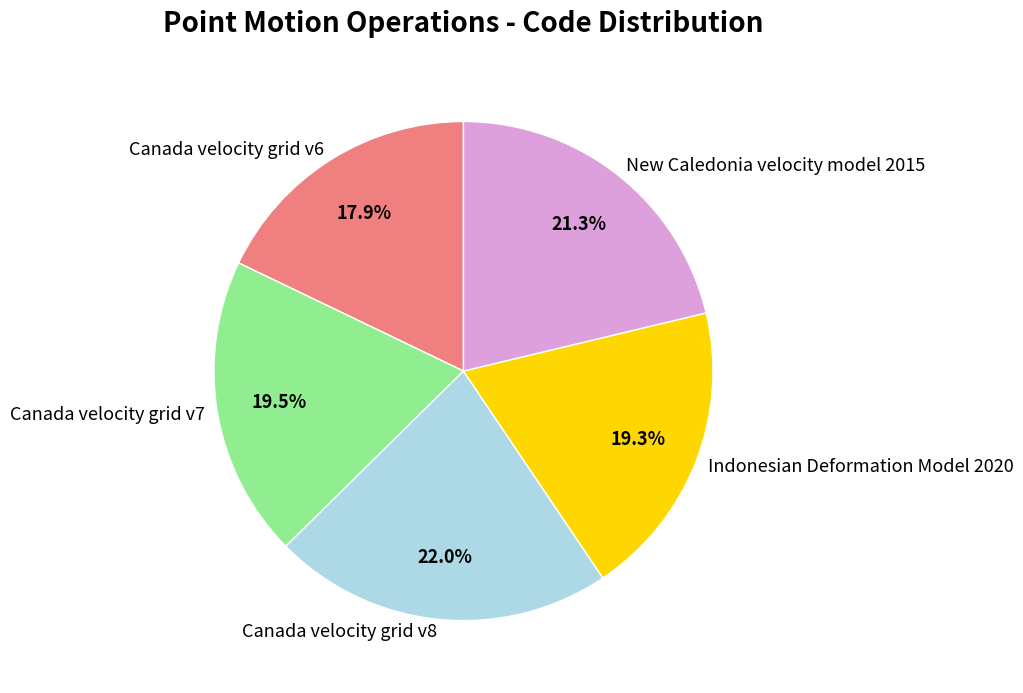

To the nearest percent, what is the average slice percentage?

20%